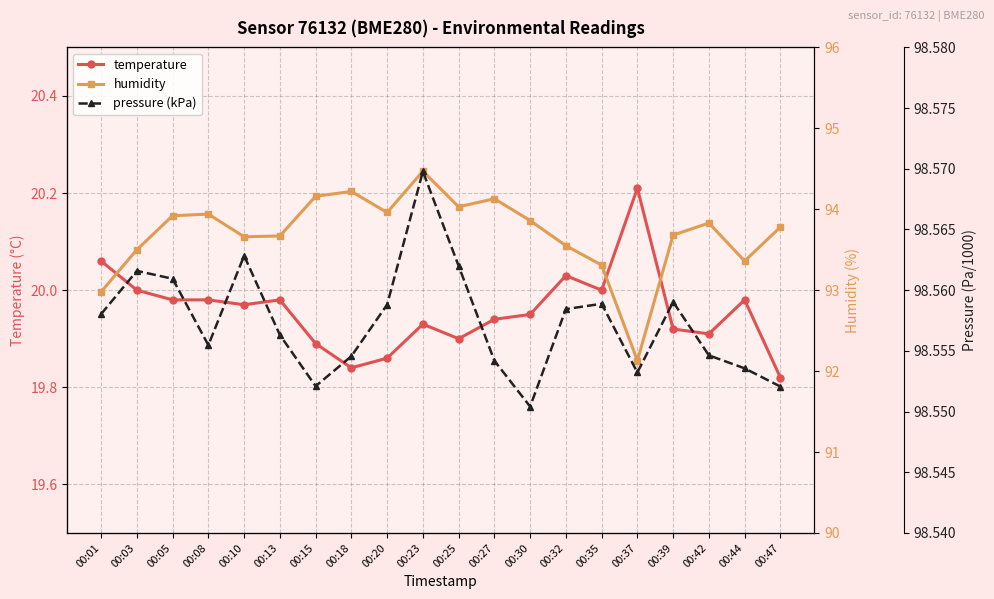

Reading right to left, list all the values displayed in this chart.

temperature: 00:47=19.8	00:44=20.0	00:42=19.9	00:39=19.9	00:37=20.2	00:35=20.0	00:32=20.0	00:30=19.9	00:27=19.9	00:25=19.9	00:23=19.9	00:20=19.9	00:18=19.8	00:15=19.9	00:13=20.0	00:10=20.0	00:08=20.0	00:05=20.0	00:03=20.0	00:01=20.1
humidity: 00:47=93.8	00:44=93.4	00:42=93.8	00:39=93.7	00:37=92.1	00:35=93.3	00:32=93.5	00:30=93.9	00:27=94.1	00:25=94.0	00:23=94.5	00:20=94.0	00:18=94.2	00:15=94.2	00:13=93.7	00:10=93.7	00:08=93.9	00:05=93.9	00:03=93.5	00:01=93.0
pressure (kPa): 00:47=98.6	00:44=98.6	00:42=98.6	00:39=98.6	00:37=98.6	00:35=98.6	00:32=98.6	00:30=98.6	00:27=98.6	00:25=98.6	00:23=98.6	00:20=98.6	00:18=98.6	00:15=98.6	00:13=98.6	00:10=98.6	00:08=98.6	00:05=98.6	00:03=98.6	00:01=98.6